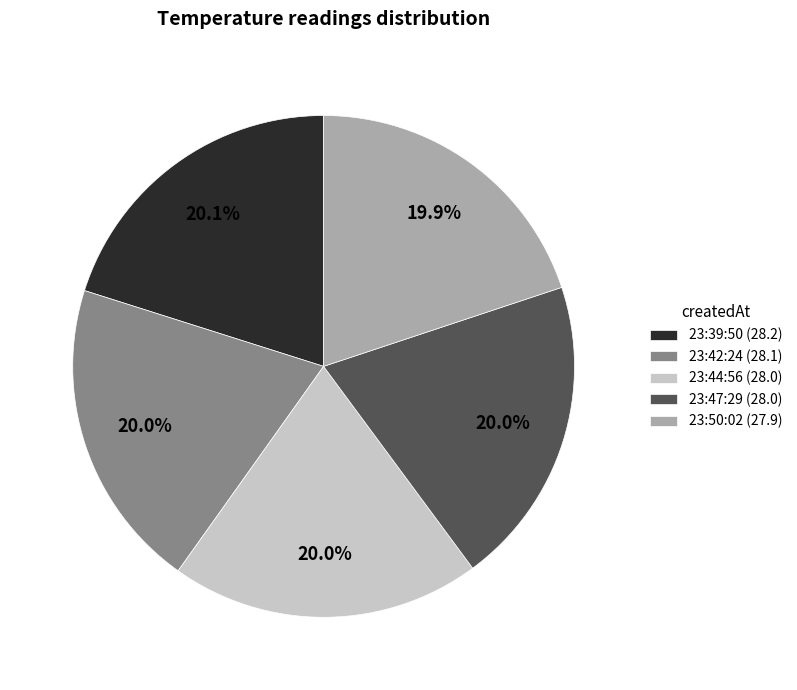

Is there a majority slice in this chart?

No